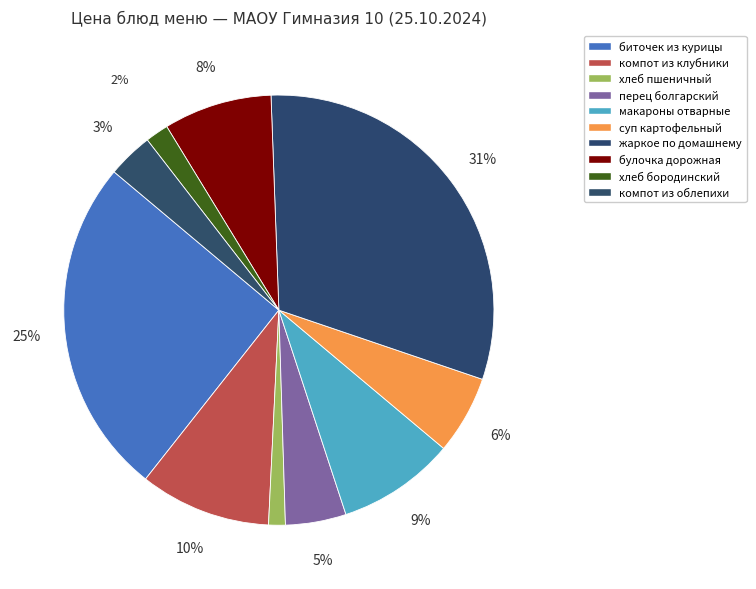

Combined, what portion of the pie is компот из облепихи and хлеб бородинский?

5.2%